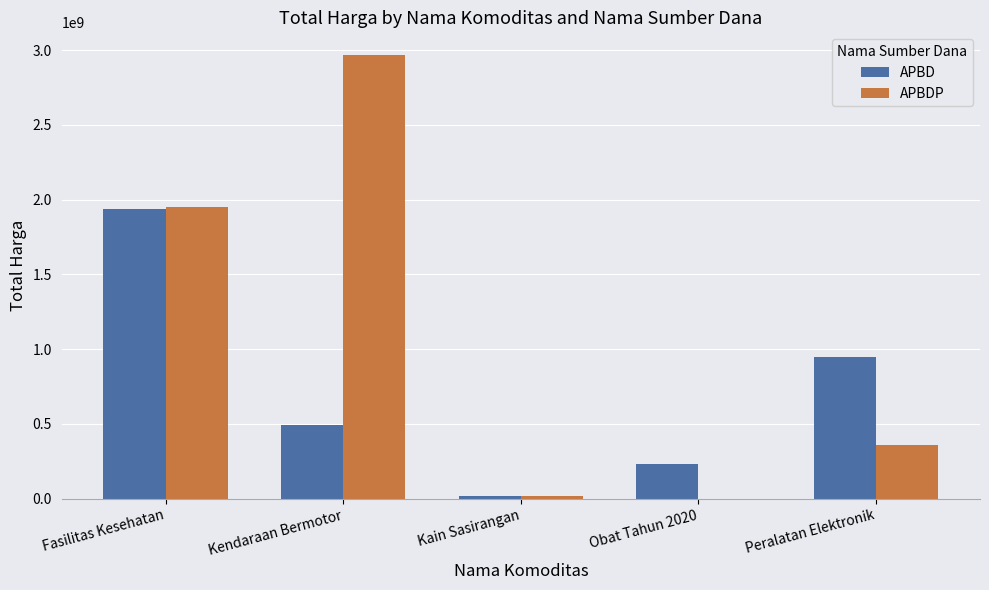

What are all the series names shown in the legend?

APBD, APBDP